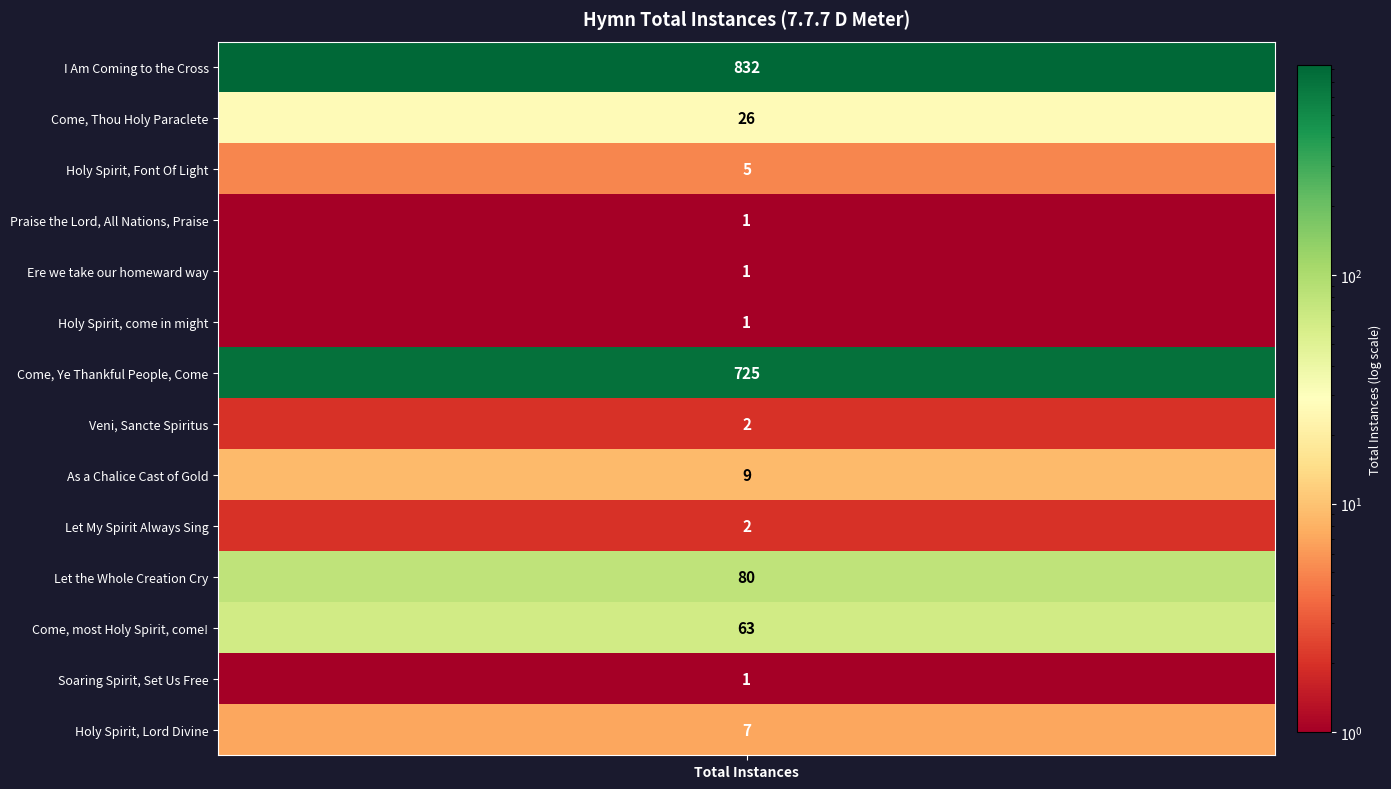

Where does the data first go above 7?

I Am Coming to the Cross